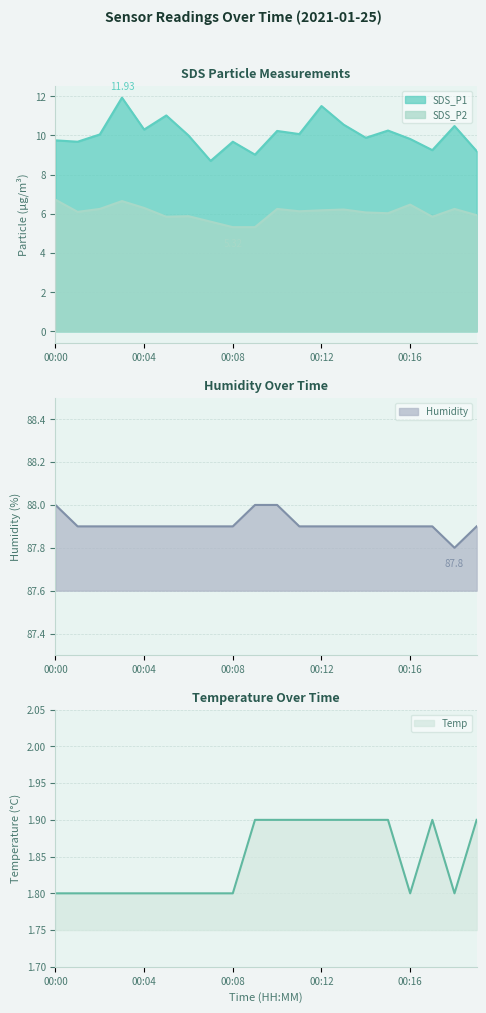

What are all the series names shown in the legend?

SDS_P1, SDS_P2, Temp, Humidity